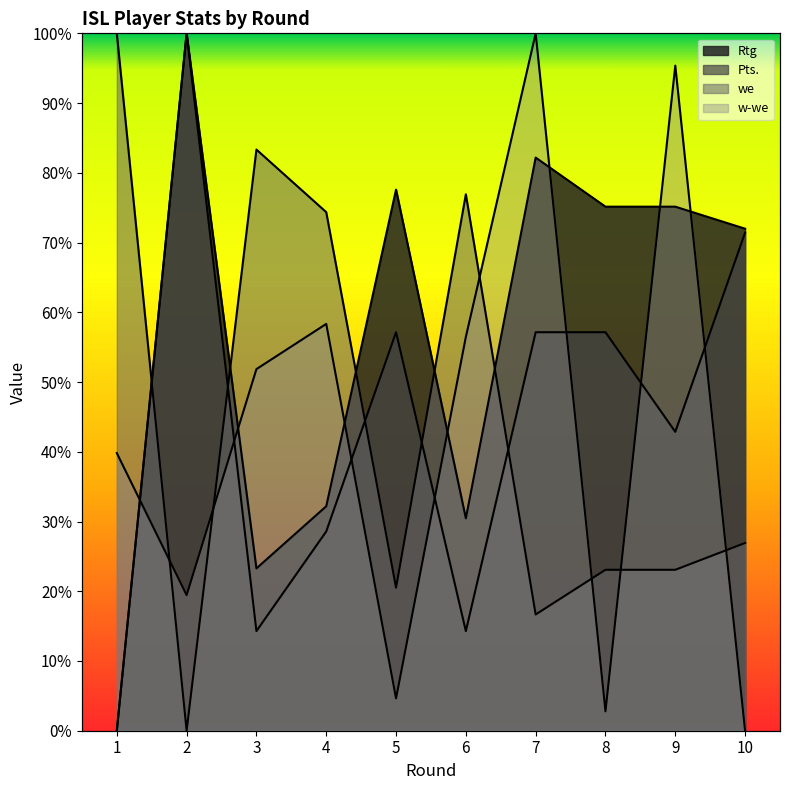

Reading left to right, what are all the values shown in this chart?

Rtg: 1=0.0	2=1.0	3=0.2	4=0.3	5=0.8	6=0.3	7=0.8	8=0.8	9=0.8	10=0.7
Pts.: 1=0.0	2=1.0	3=0.1	4=0.3	5=0.6	6=0.1	7=0.6	8=0.6	9=0.4	10=0.7
we: 1=1.0	2=0.0	3=0.8	4=0.7	5=0.2	6=0.8	7=0.2	8=0.2	9=0.2	10=0.3
w-we: 1=0.4	2=0.2	3=0.5	4=0.6	5=0.0	6=0.6	7=1.0	8=0.0	9=1.0	10=0.0